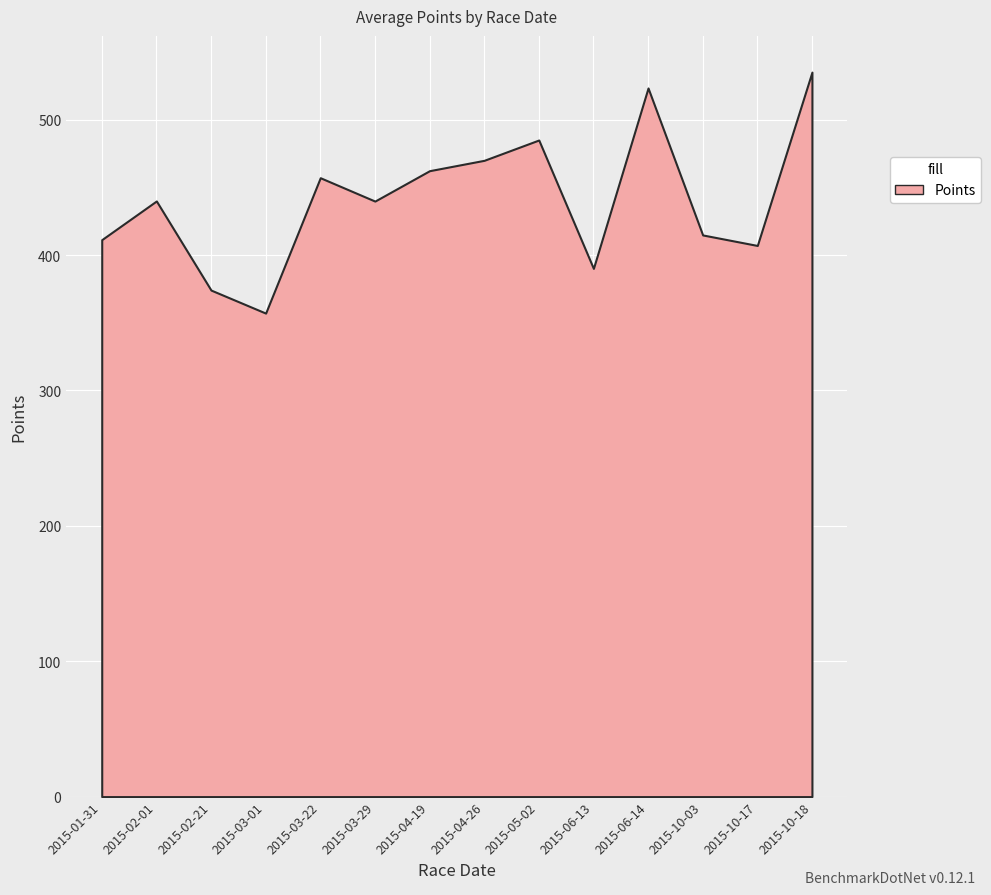

What is the greatest value displayed?

535.2